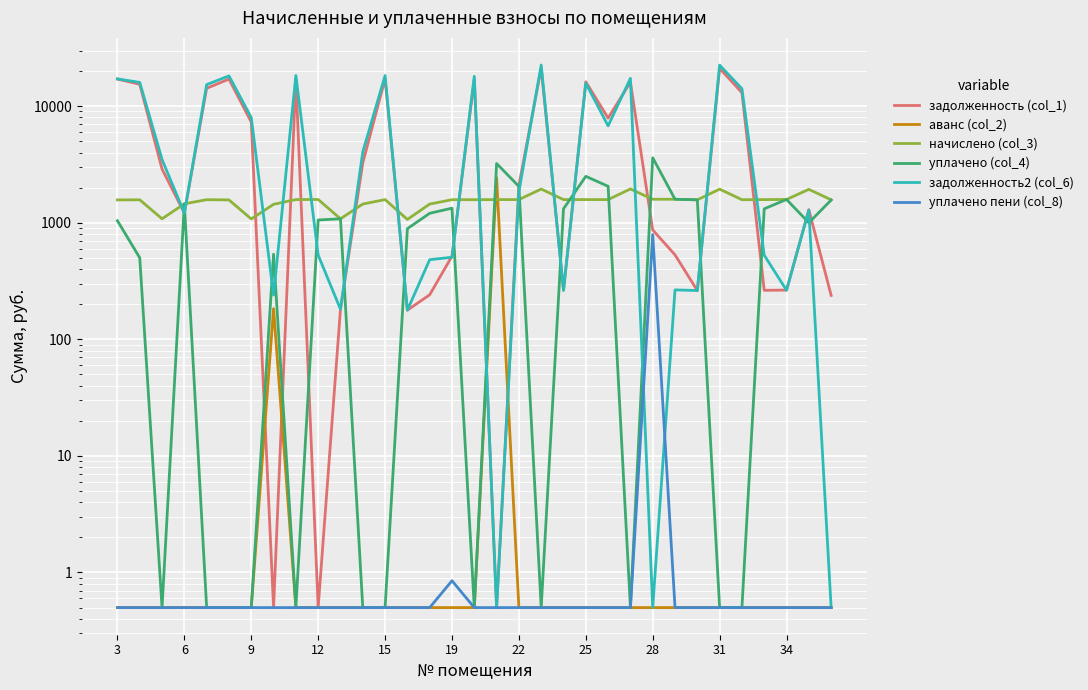

What is the sum of all задолженность (col_1) values?

232231.9